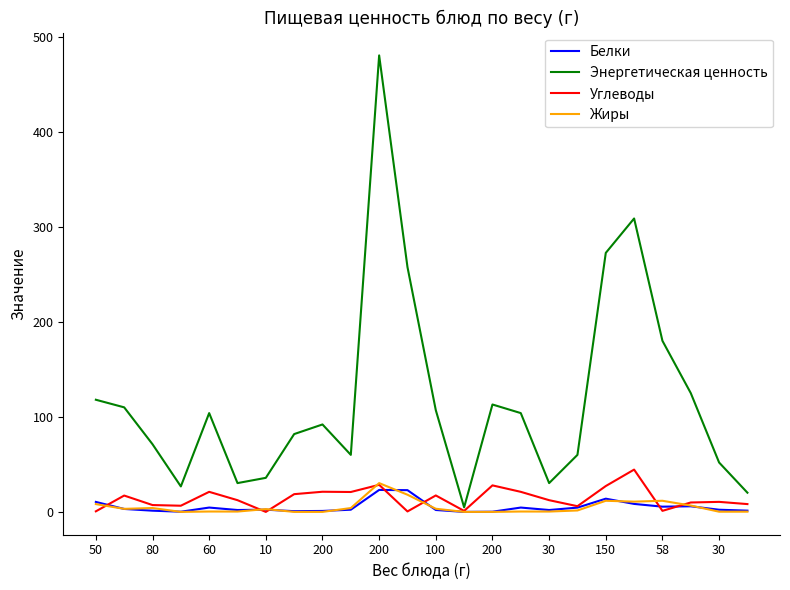

What are all the series names shown in the legend?

Белки, Энергетическая ценность, Углеводы, Жиры